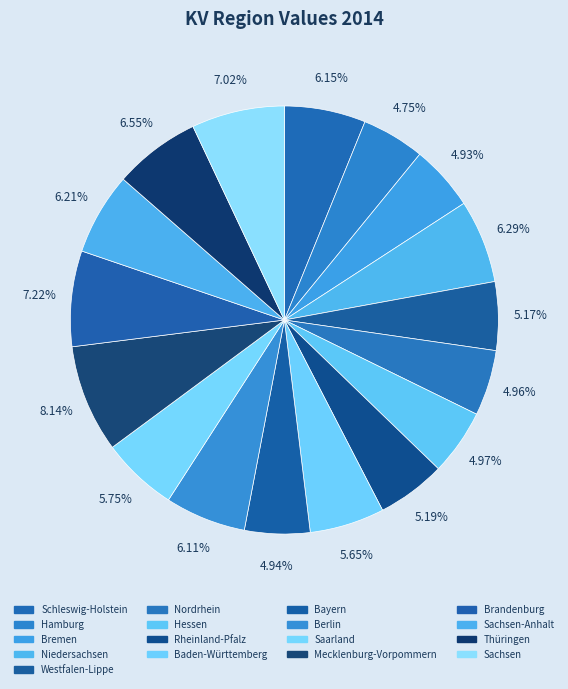

What percentage is the Brandenburg slice, to the nearest percent?

7%